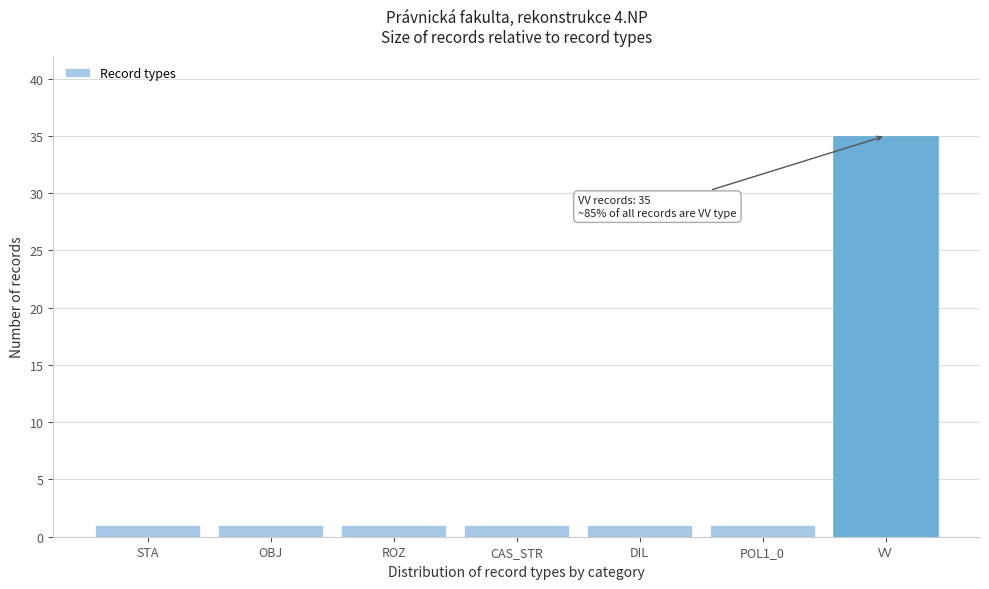

Reading right to left, list all the values displayed in this chart.

VV=35	POL1_0=1	DIL=1	CAS_STR=1	ROZ=1	OBJ=1	STA=1